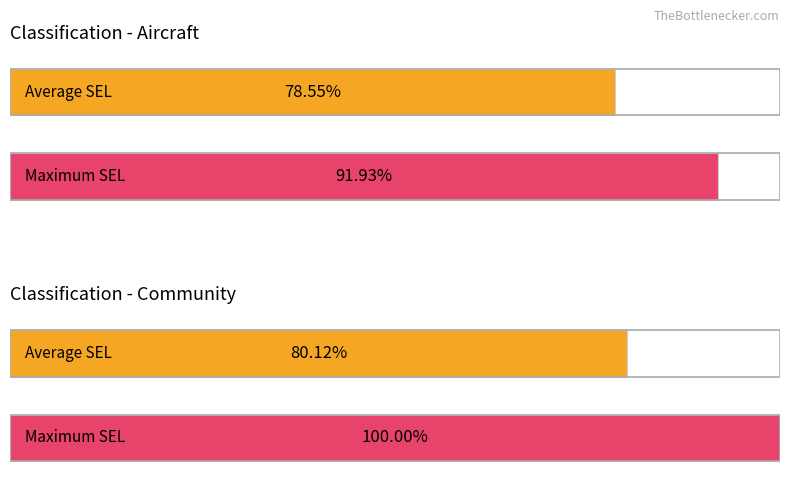

The value at Aircraft_max_SEL is 15.7. True or false?

False